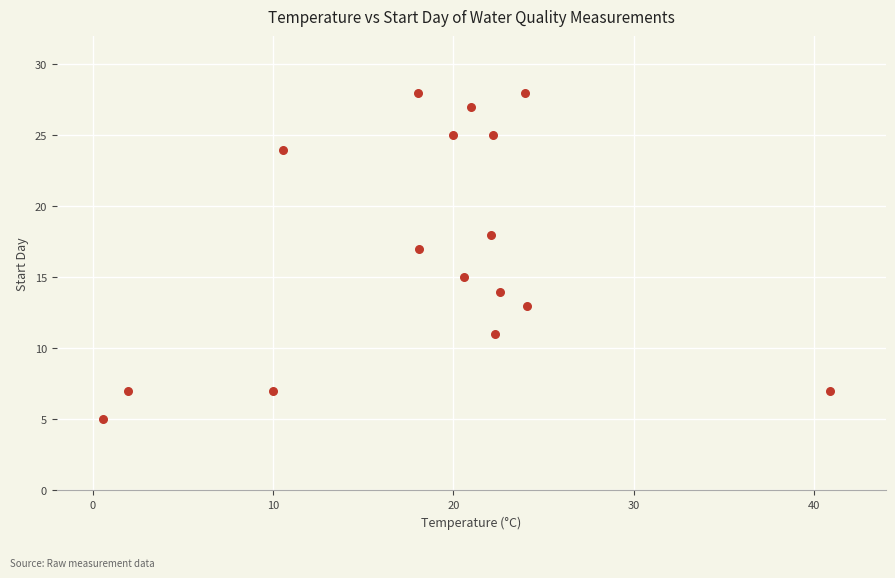

What is the range of Y values (max minus min)?

23